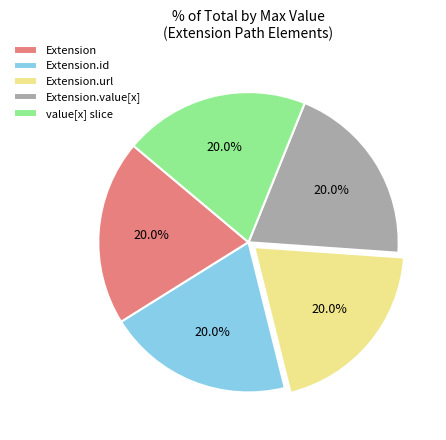

Count the number of slices in the pie.

5